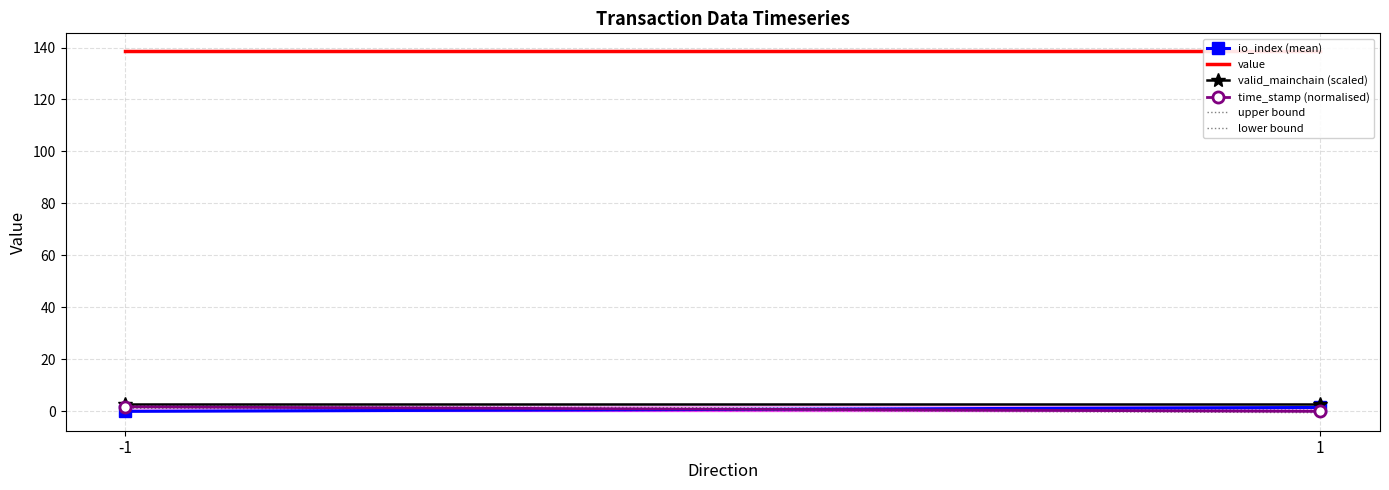

Between -1 and 1, which series saw the biggest shift?

upper bound